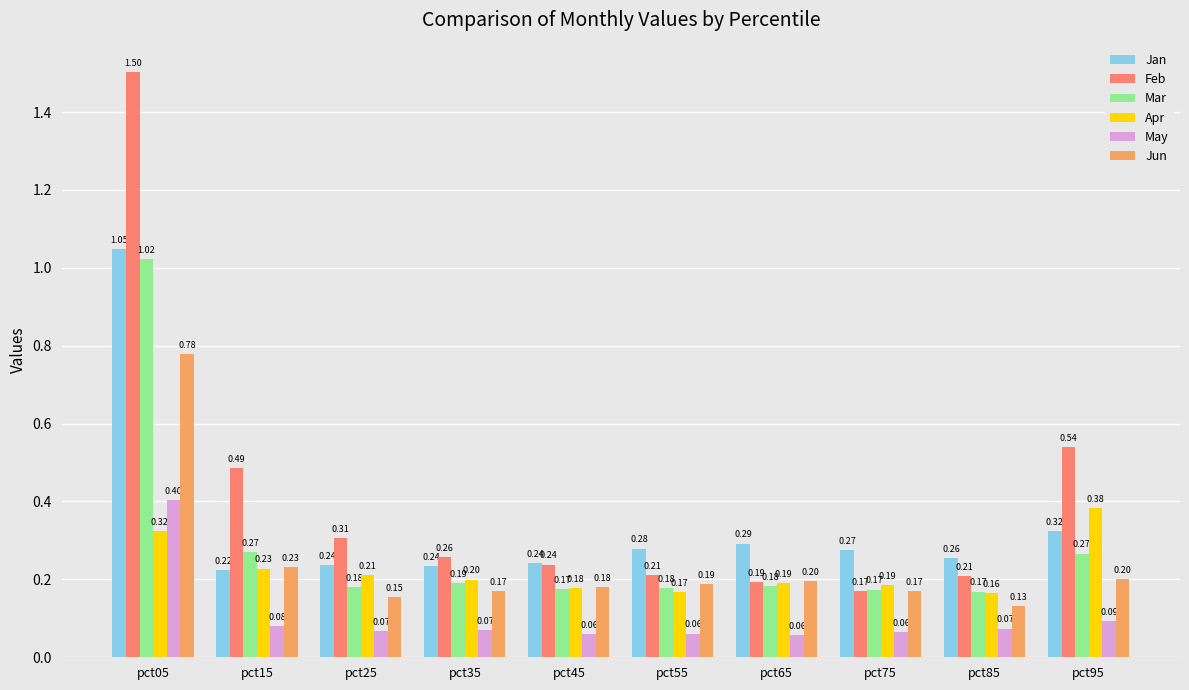

How many bars are there in each group?

6